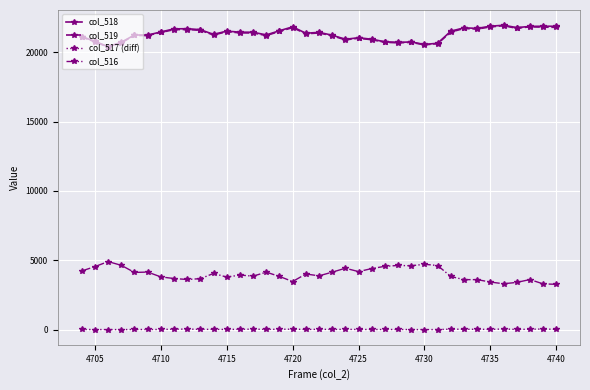

What is the difference between the second highest and minimum values in the col_519 series?

1460